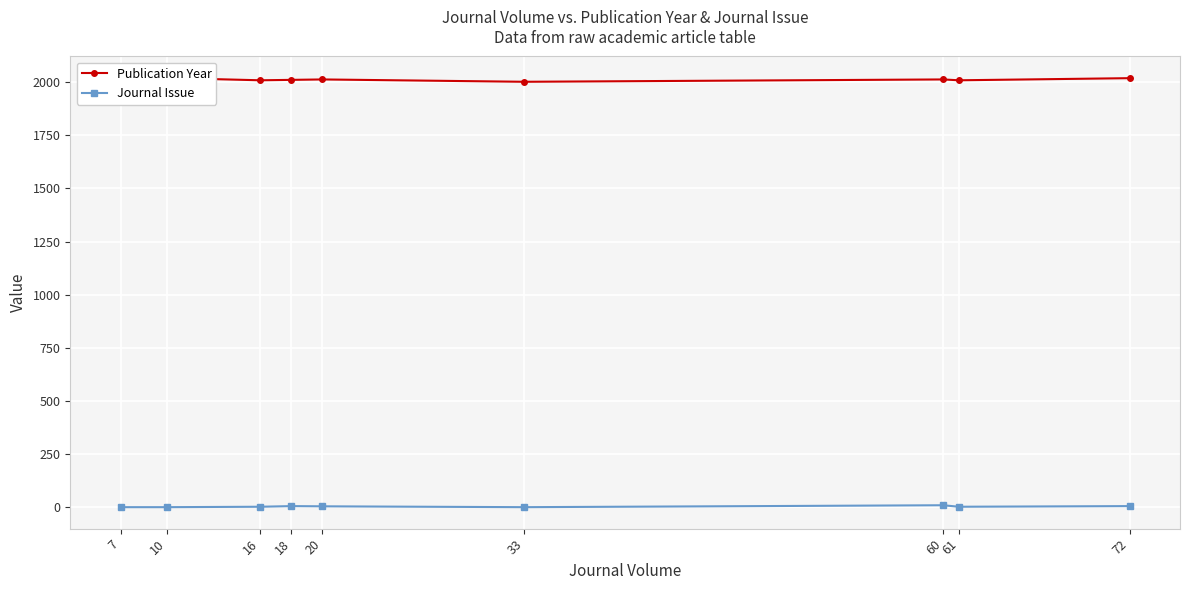

At which label does Publication Year reach its minimum?

33